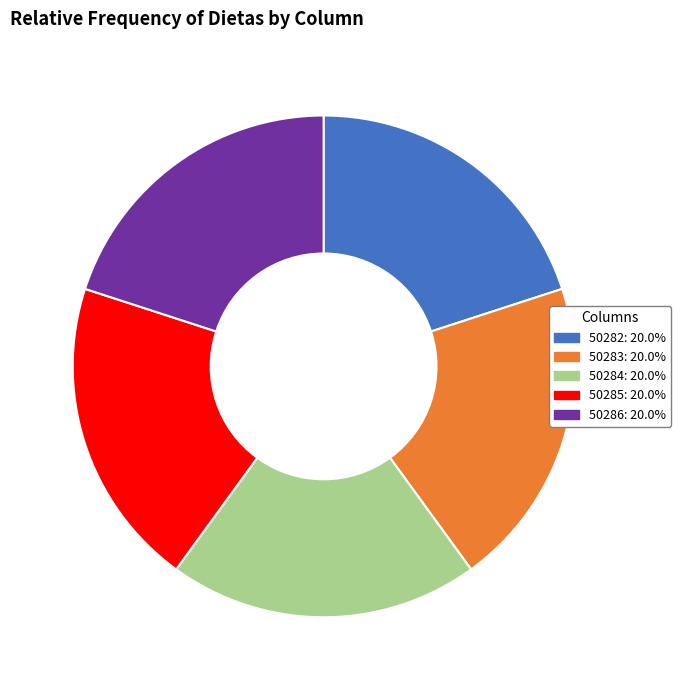

What is the ratio of the value at 50285 to the value at 50283?

1.0